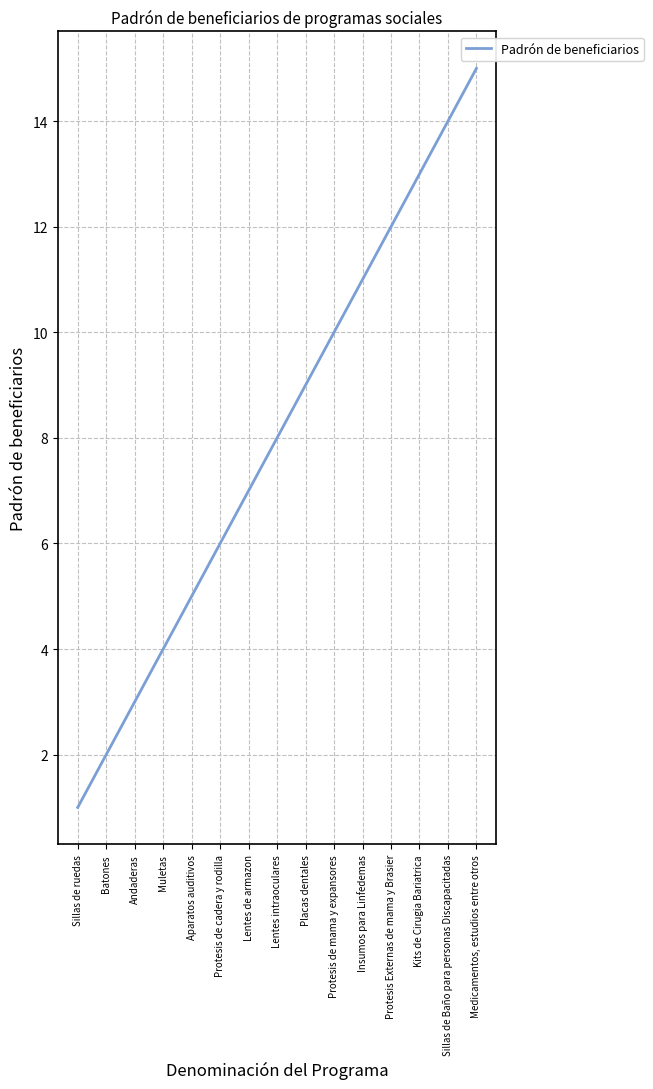

True or false: the data has more than 1 interior local peaks.

False